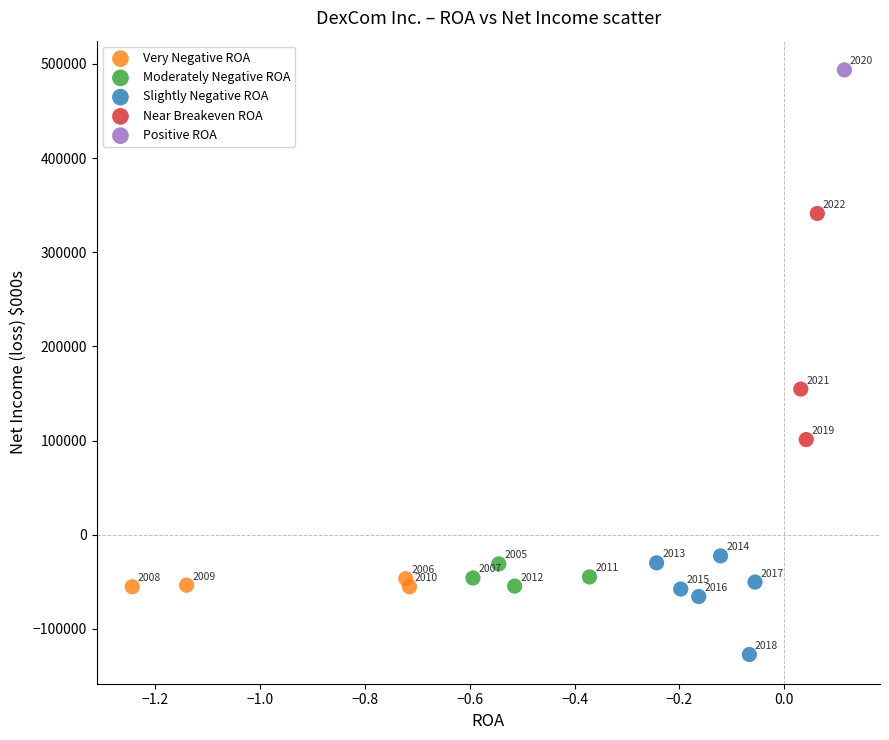

What are all the series names shown in the legend?

Very Negative ROA, Moderately Negative ROA, Slightly Negative ROA, Near Breakeven ROA, Positive ROA